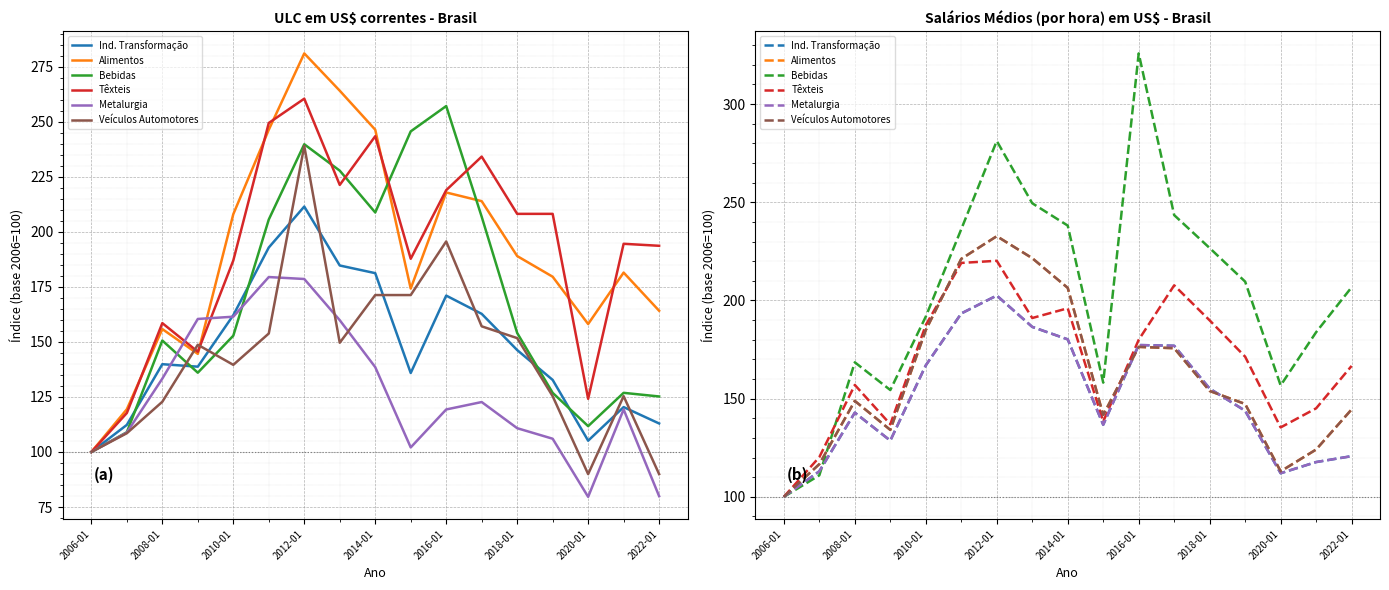

What is the difference between the maximum and second lowest values in the Alimentos series?

119.7